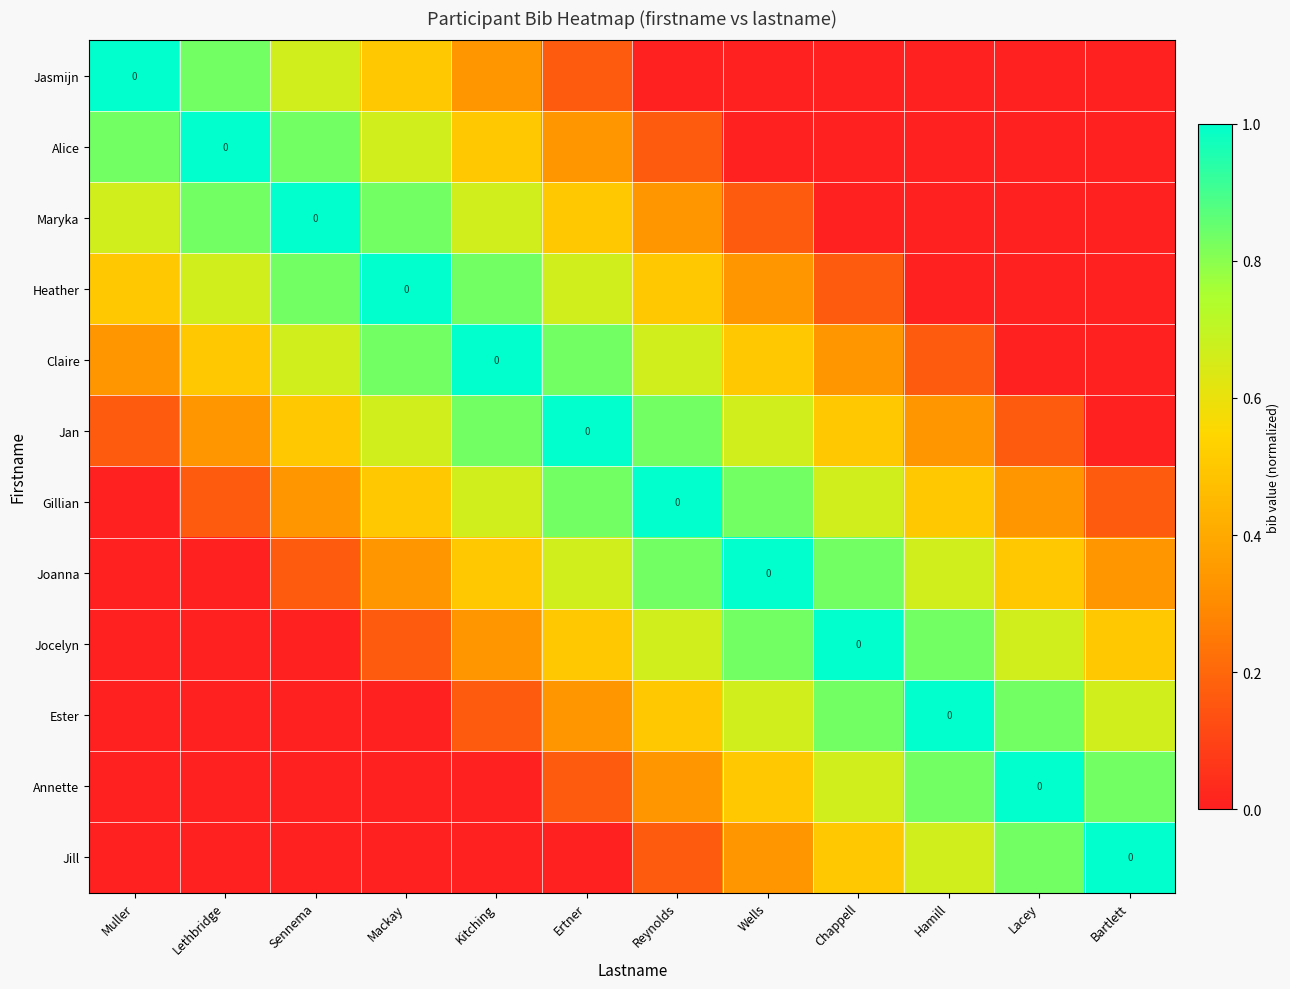

Rank the series by their maximum value, from highest to lowest.

Jasmijn, Alice, Maryka, Heather, Claire, Jan, Gillian, Joanna, Jocelyn, Ester, Annette, Jill